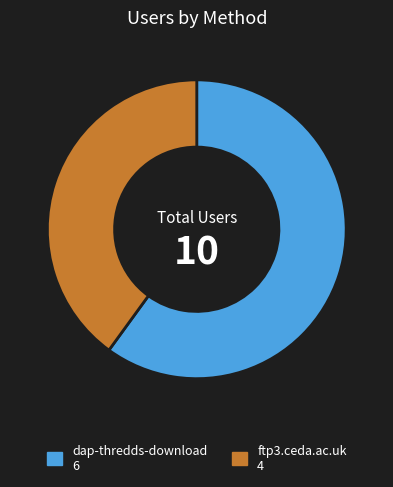

What is the ratio of the value at dap-thredds-download to the value at ftp3.ceda.ac.uk?

1.5